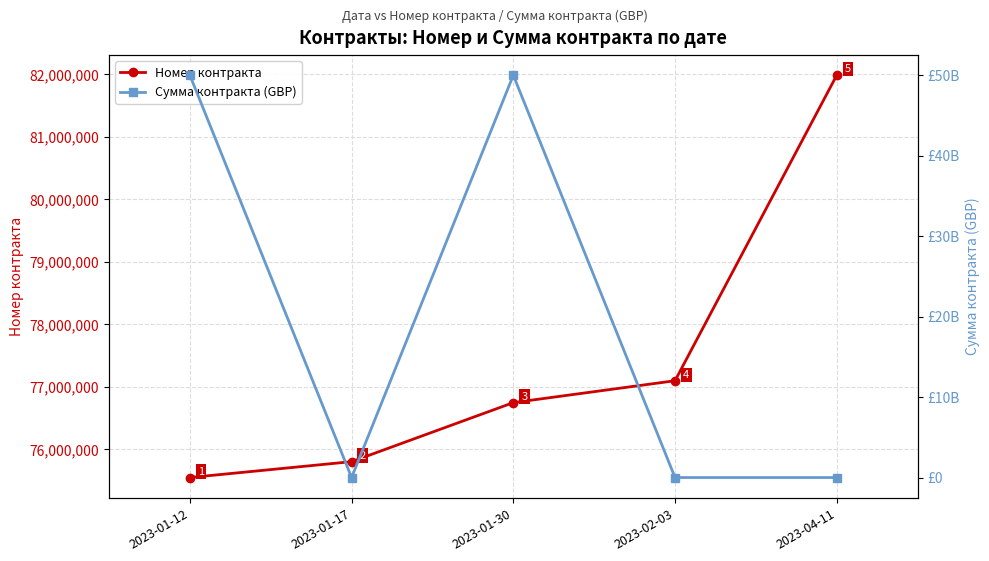

What is the sum of the Сумма контракта (GBP) values at 2023-04-11 and 2023-02-03?

1900000